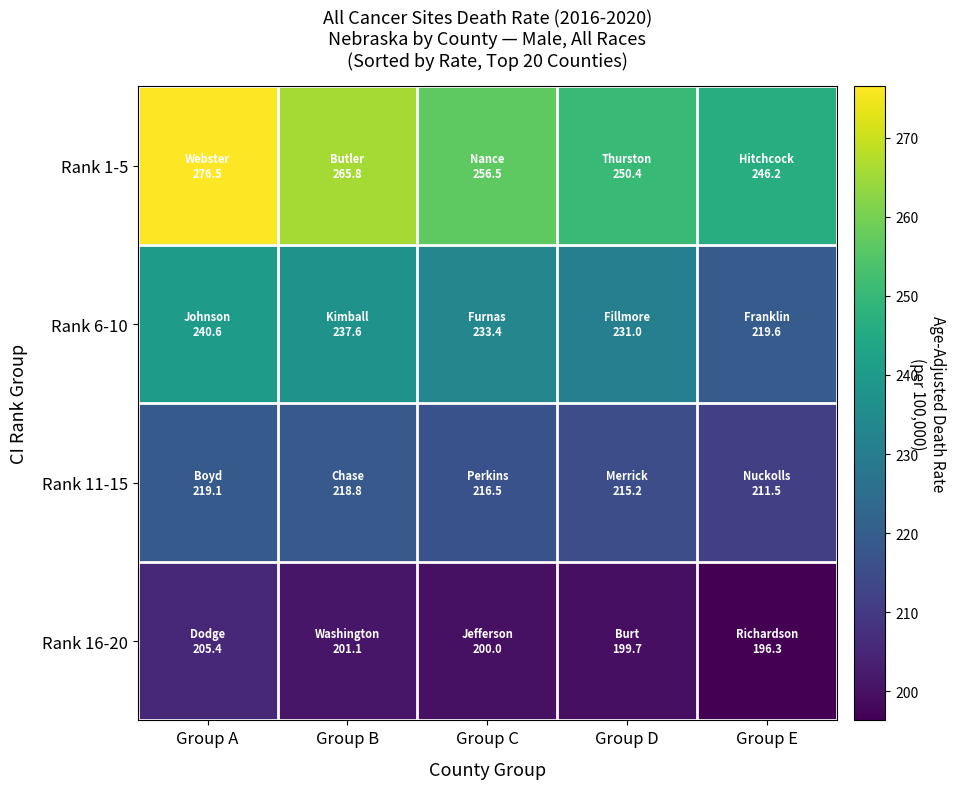

Which series has the largest range (max minus min)?

Rank 1-5